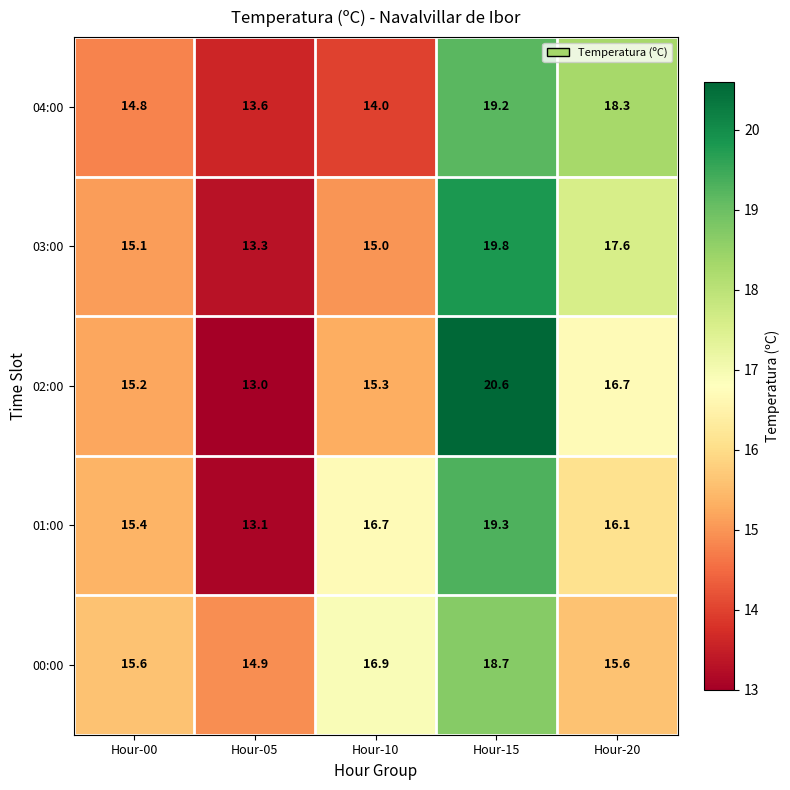

Where is 01:00 nearest to the value 16?

Hour-20